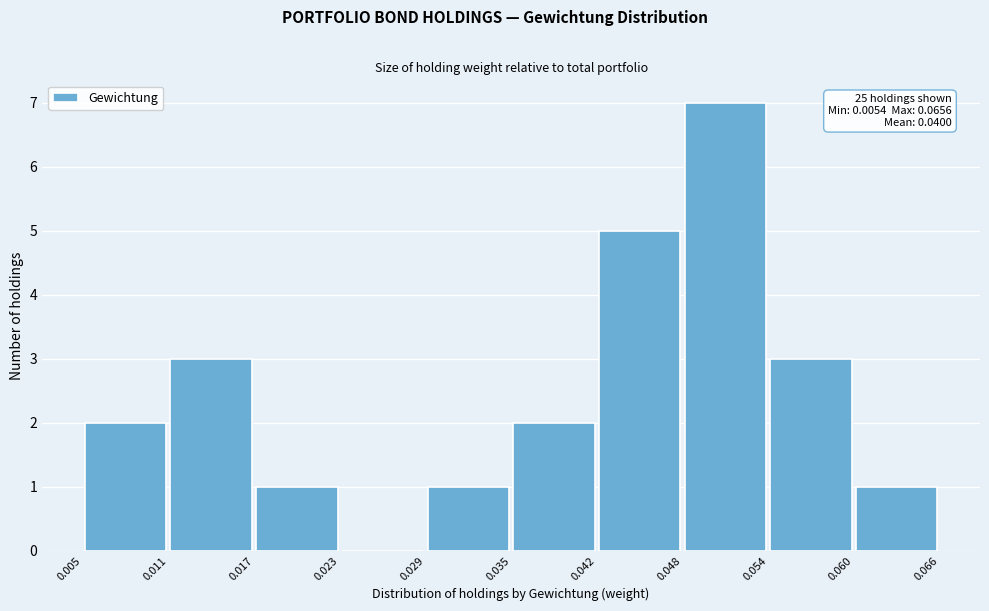

Which range on the x-axis has the tallest bar?

0.048 to 0.054